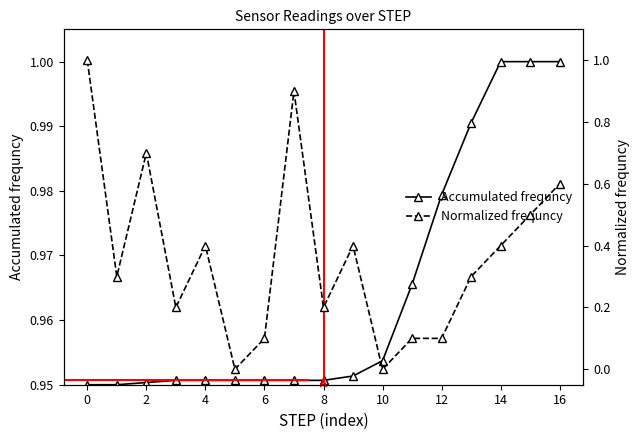

The value of Accumulated frequncy at 14 is 1.0. True or false?

True